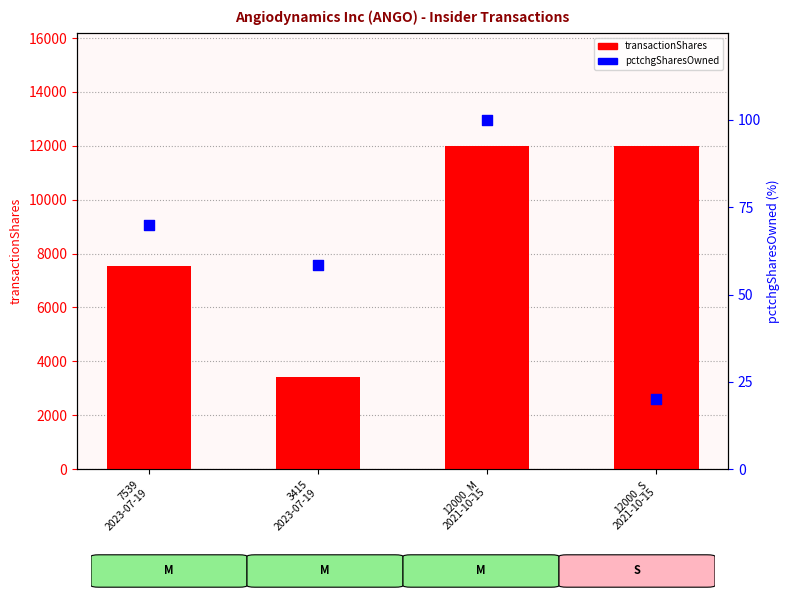

Which series contains the lowest Y value?

pctchgSharesOwned